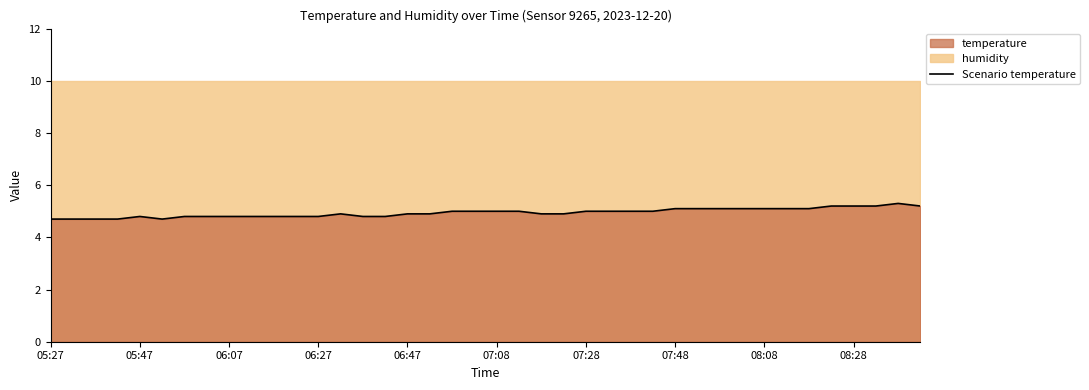

Approximately how many times larger is the value at 08:28 compared to 27?

1.0